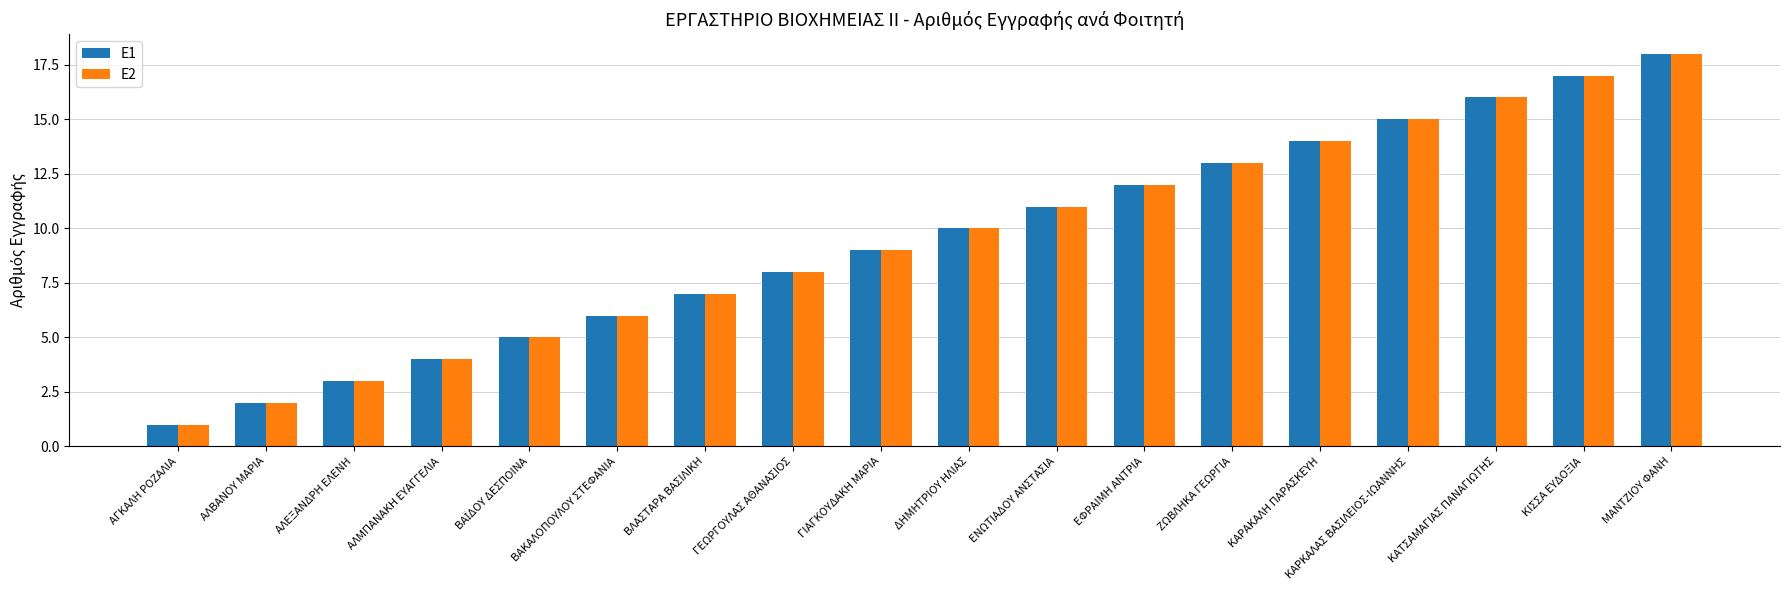

Which category has the highest value across all series?

ΜΑΝΤΖΙΟΥ ΦΑΝΗ